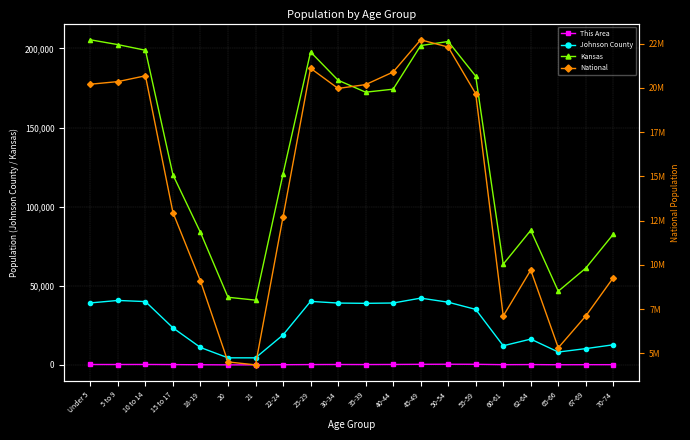

The Johnson County series shows 39180 at Under 5. True or false?

True